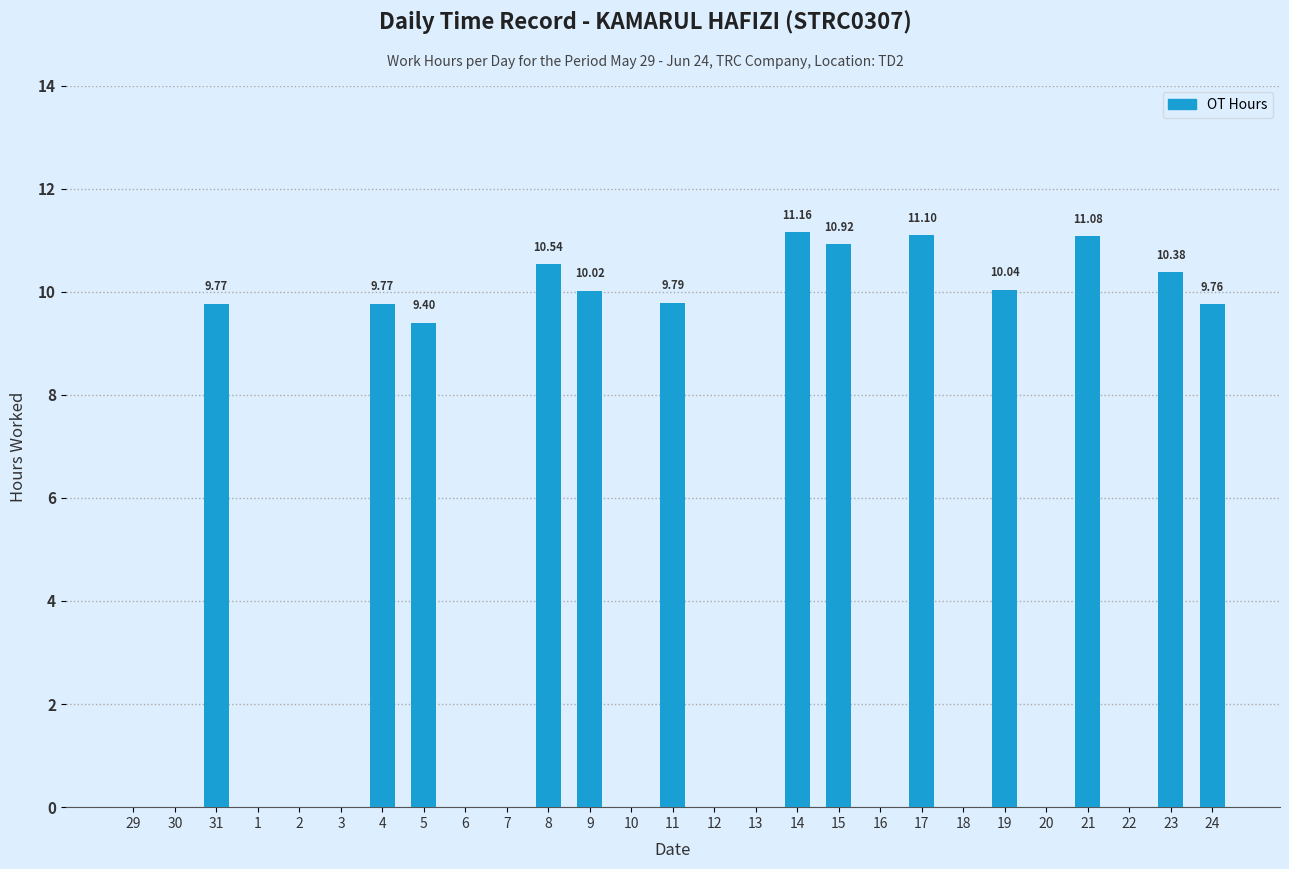

What is the change in value from 1 to 4?

+9.8